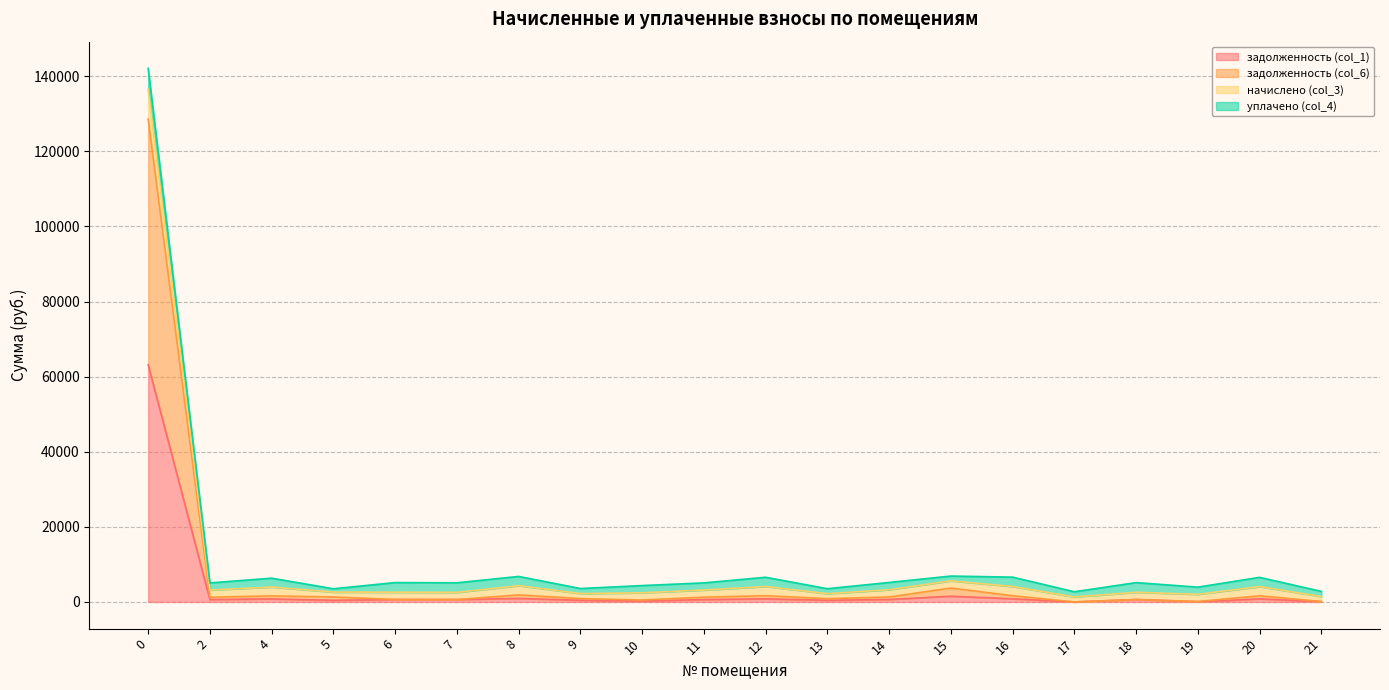

The value of задолженность (col_1) at 9 is 770.7. True or false?

False